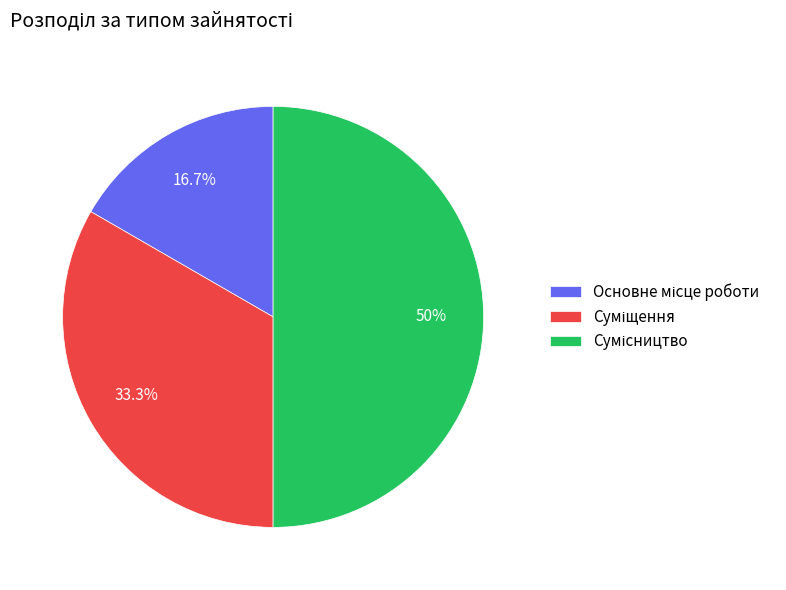

How many segments does this pie chart have?

3